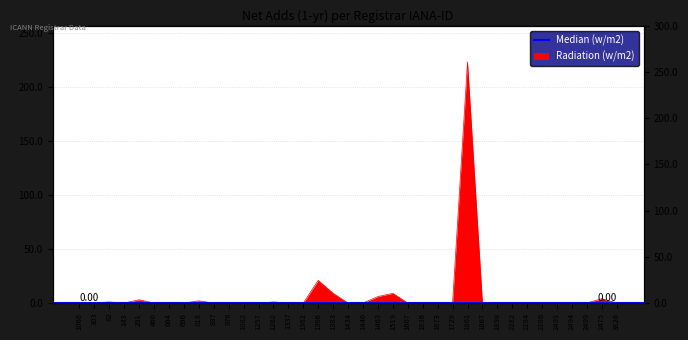

True or false: there are more than 0 points higher than both neighbors.

True